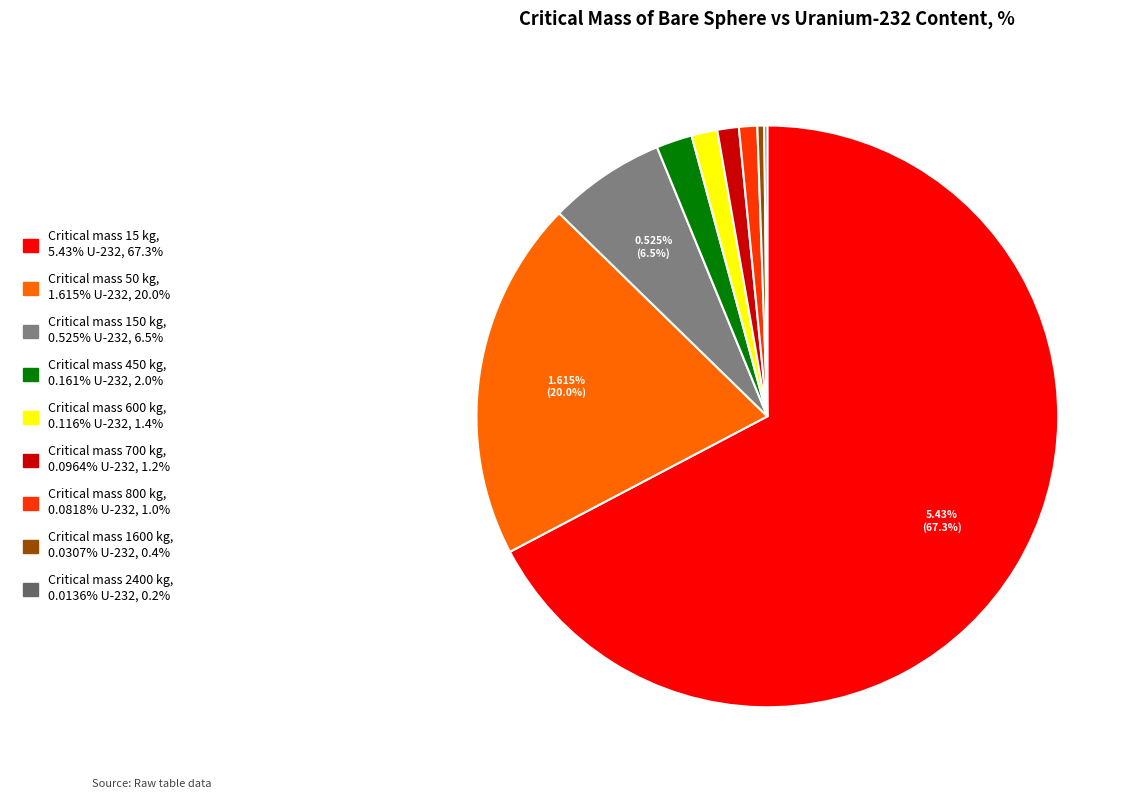

The 1600 slice represents 0% of the pie. True or false?

True